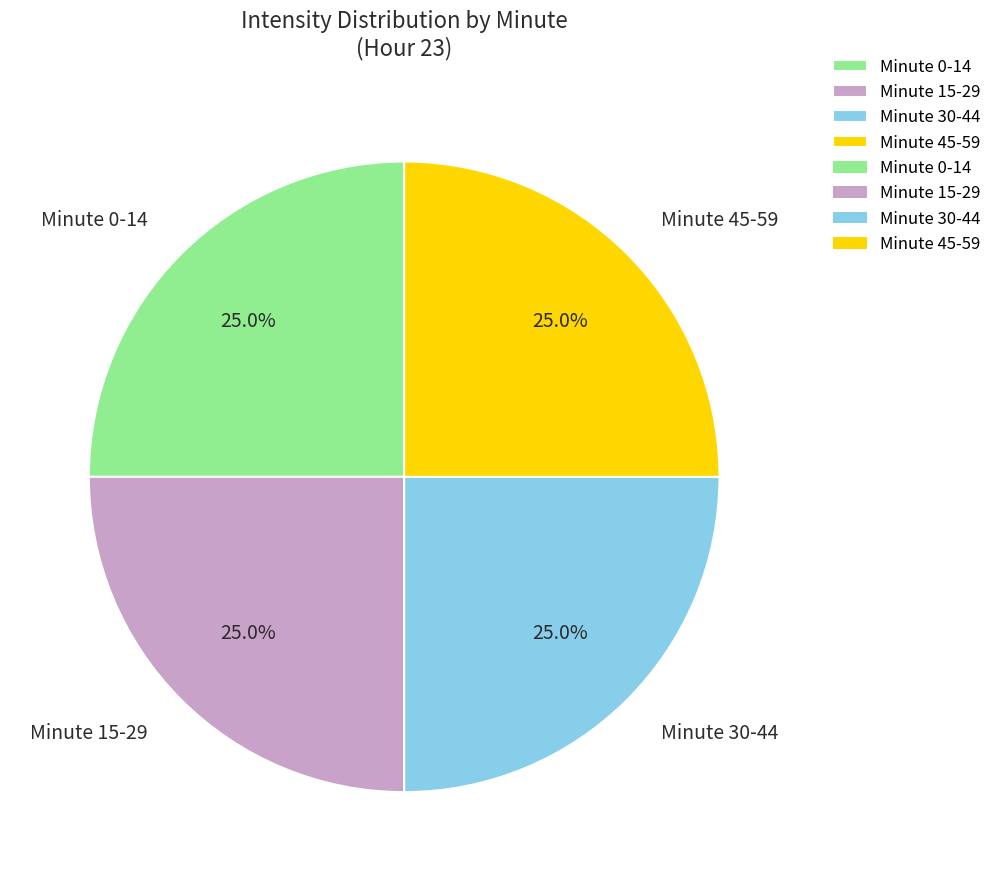

What is the ratio of the value at Minute 0-14 to the value at Minute 30-44?

1.0